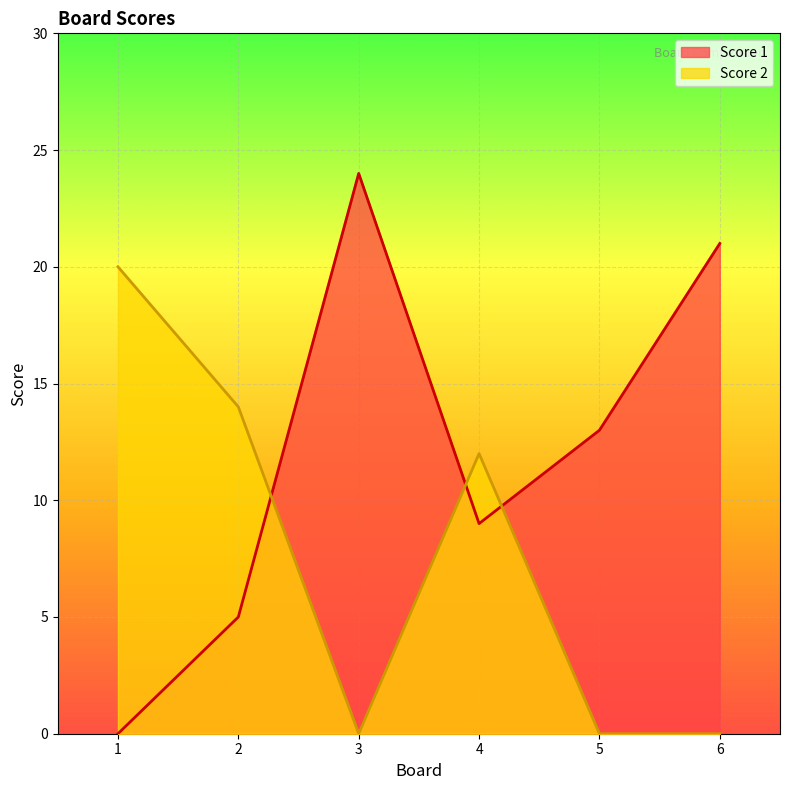

Is it true that Score 2 equals 12 at 4?

True